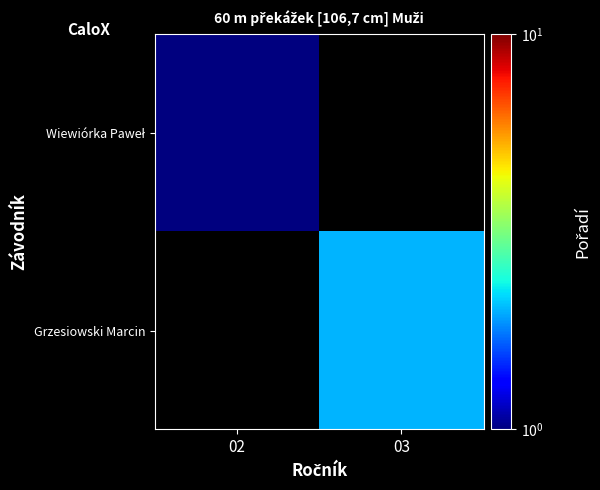

What is the minimum value shown in the chart?

1.0